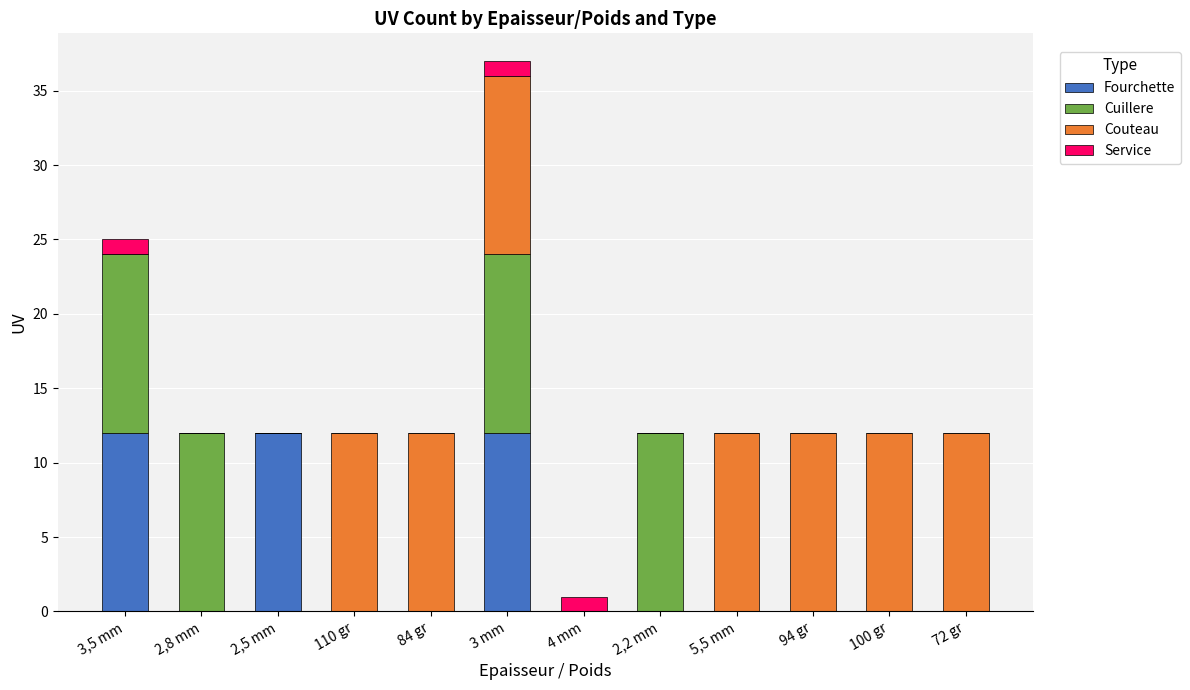

At which category is the sum across all series the highest?

3 mm